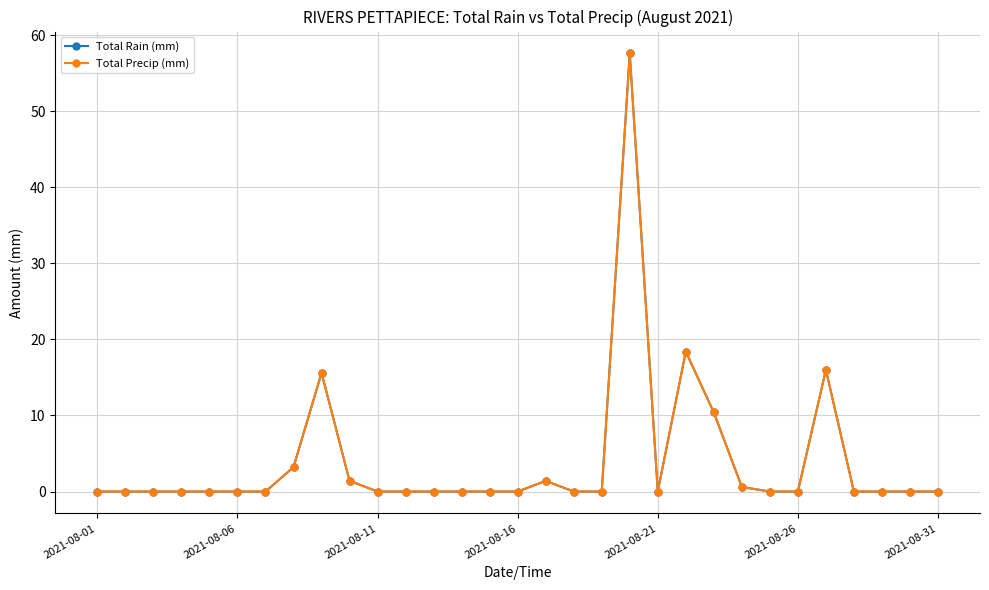

True or false: Total Precip (mm) has more than 2 points higher than both neighbors.

True